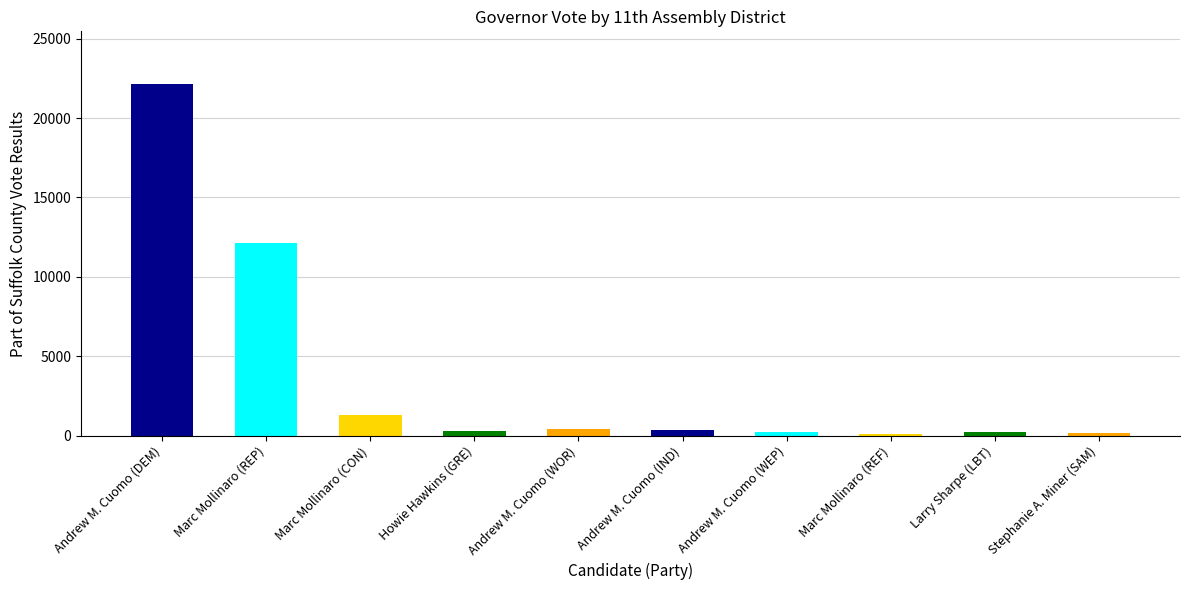

What is the difference between the maximum and minimum values?

22050